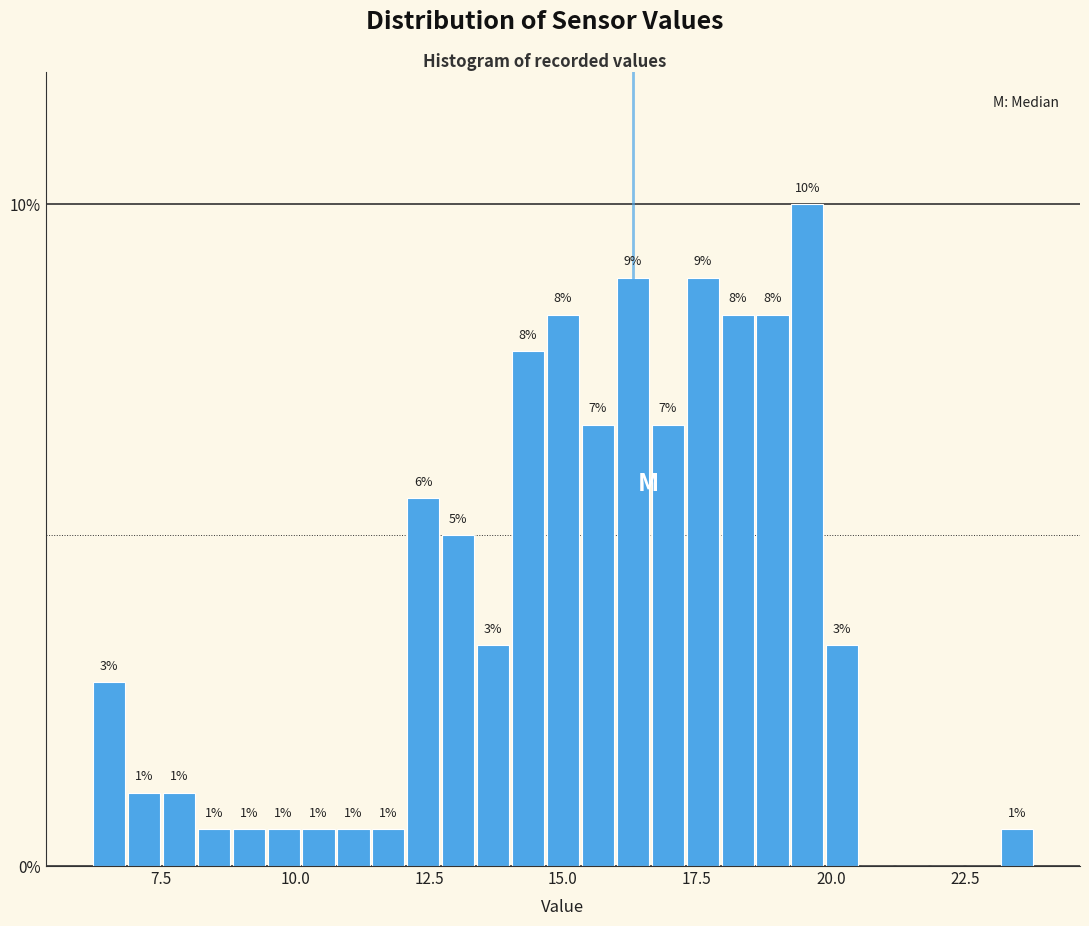

Read against the x-axis, roughly where is the centre of the tallest bar?

19.5